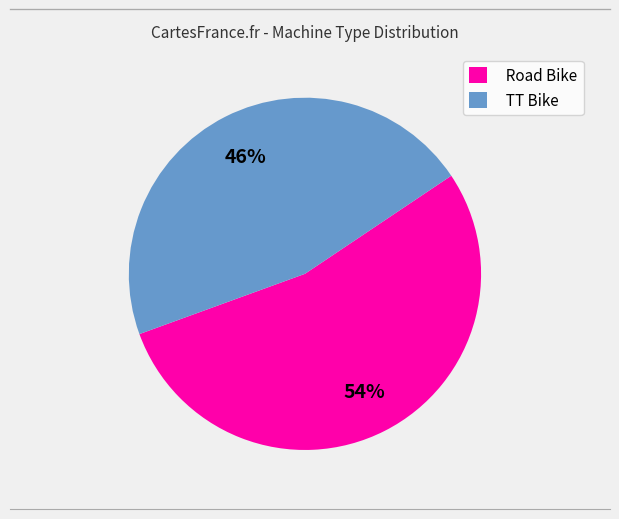

Rank the categories by value from lowest to highest.

TT Bike, Road Bike